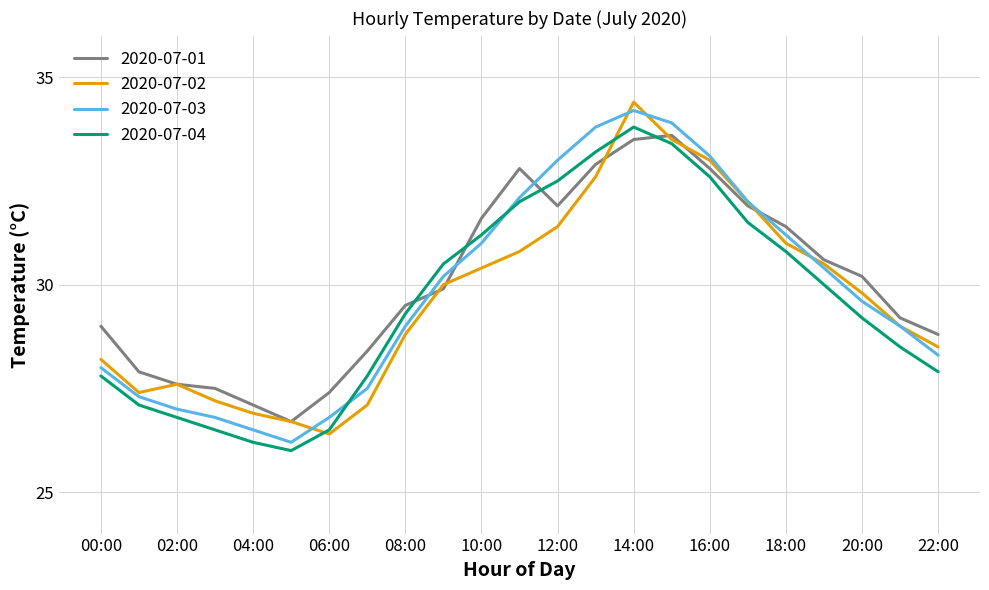

What is the average value of the 2020-07-02 series?

29.7